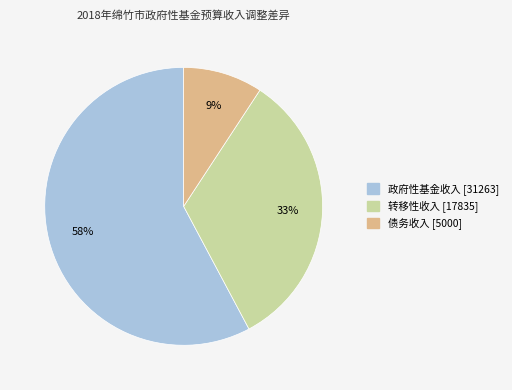

Does any single category account for the majority?

Yes